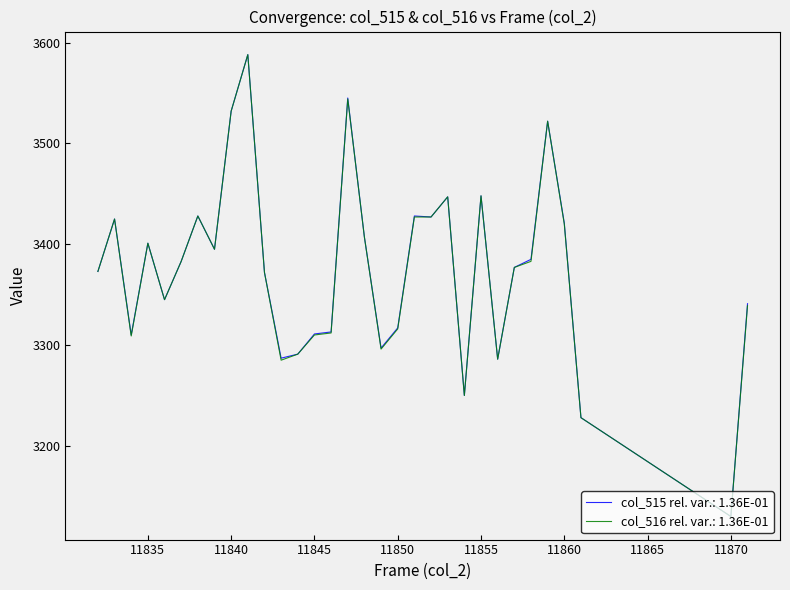

What is the highest value of the col_516 rel. var.: 1.36E-01 series?

3588